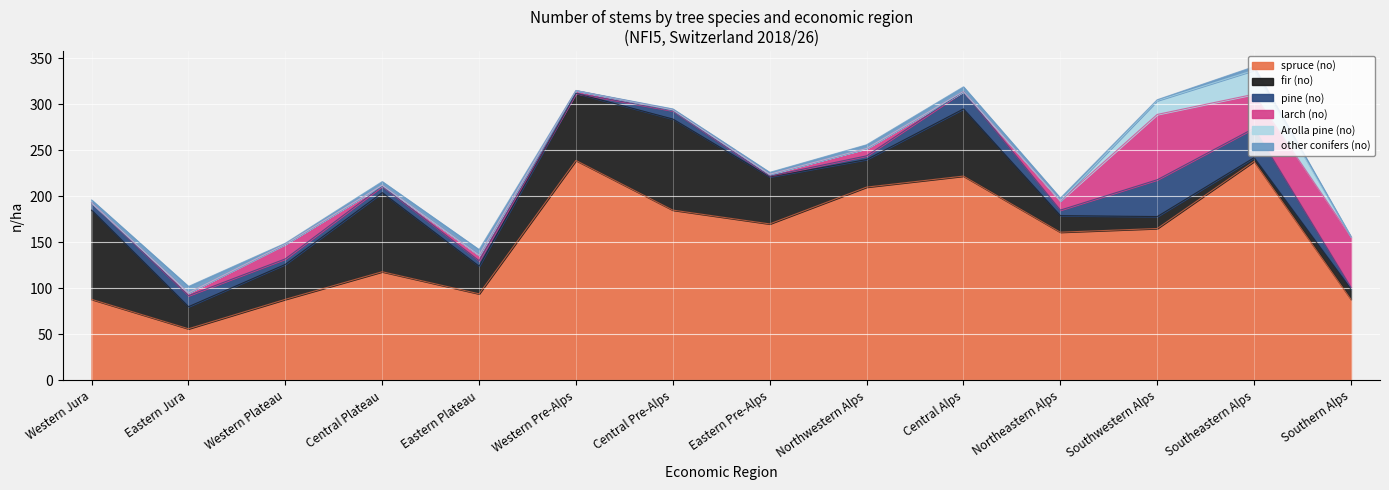

Reading left to right, extract all data points from this chart.

spruce (no): 88	56	88	118	94	239	185	170	210	222	161	165	238	88
fir (no): 97	24	38	86	30	73	99	51	30	73	18	13	4	11
pine (no): 8	12	6	7	6	0	9	1	4	19	6	40	32	2
larch (no): 0	3	16	1	6	3	1	2	8	0	10	71	37	55
Arolla pine (no): 0	0	0	0	0	0	0	0	0	0	0	15	26	0
other conifers (no): 3	7	1	4	6	0	1	2	4	5	3	1	4	0